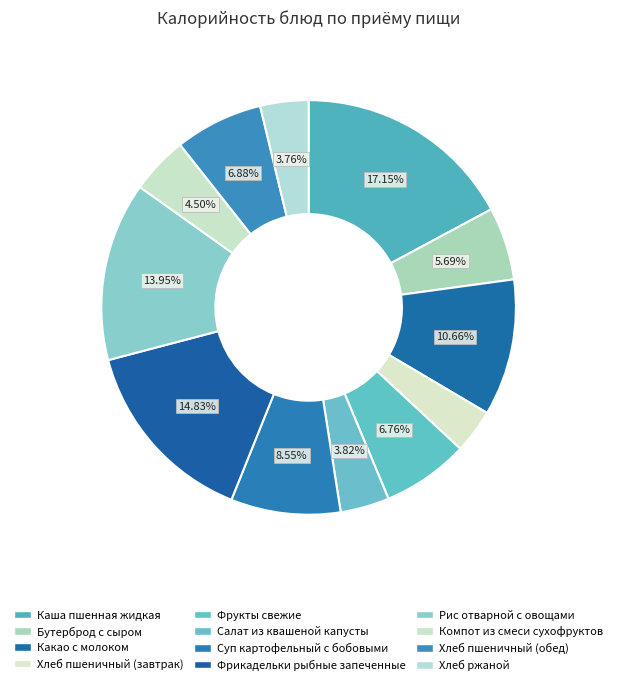

To the nearest percent, what portion does Фрикадельки рыбные запеченные represent?

15%